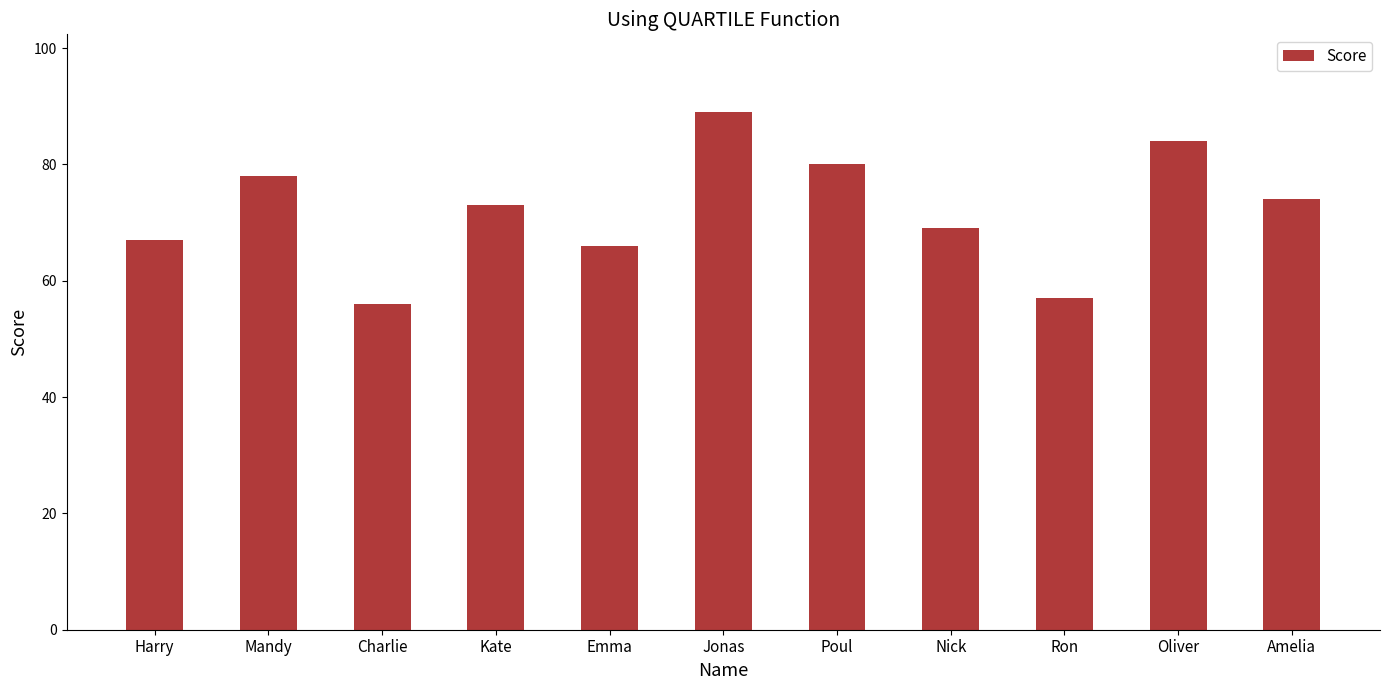

List the labels in order of value, smallest first.

Charlie, Ron, Emma, Harry, Nick, Kate, Amelia, Mandy, Poul, Oliver, Jonas